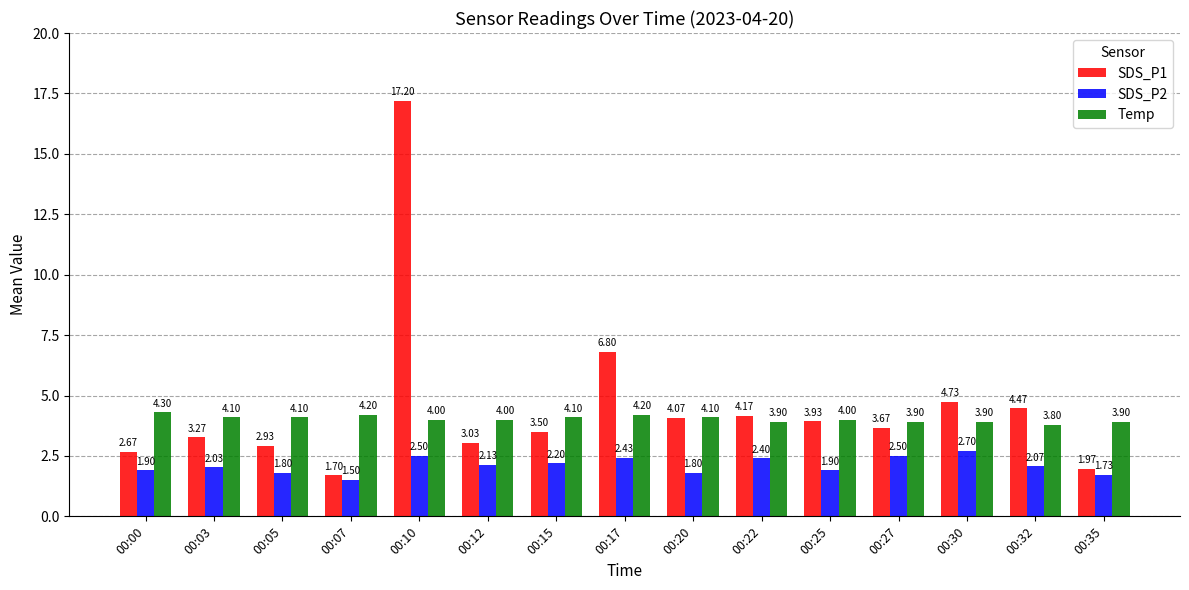

The SDS_P1 series shows 2.3 at 00:15. True or false?

False